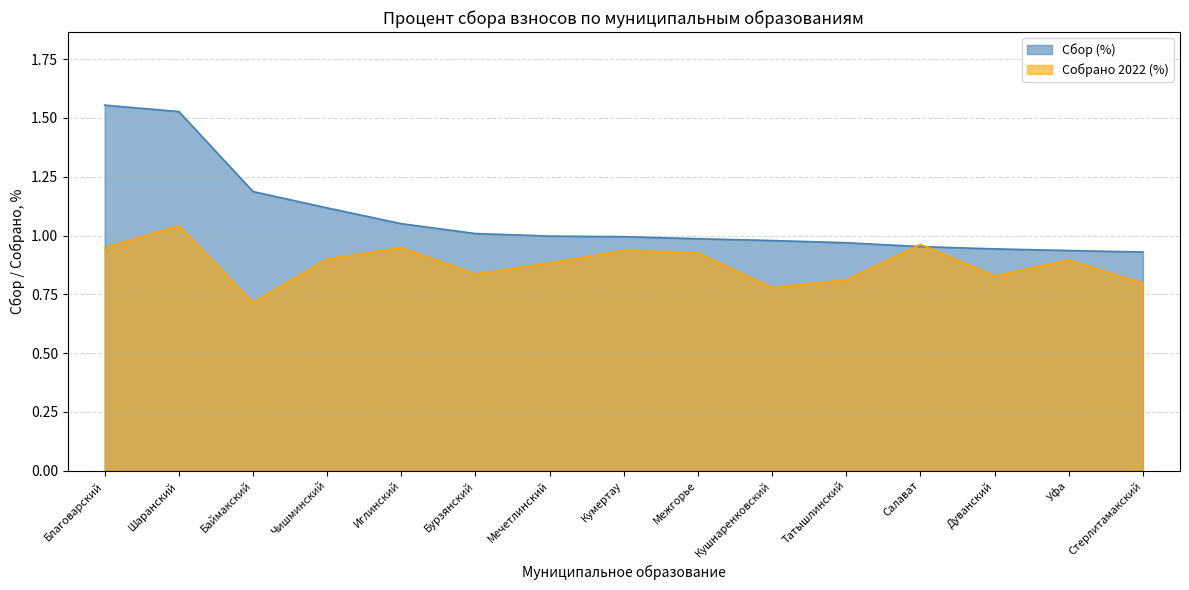

Where do Собрано 2022 (%) and Сбор (%) first cross each other?

Татышлинский and Салават